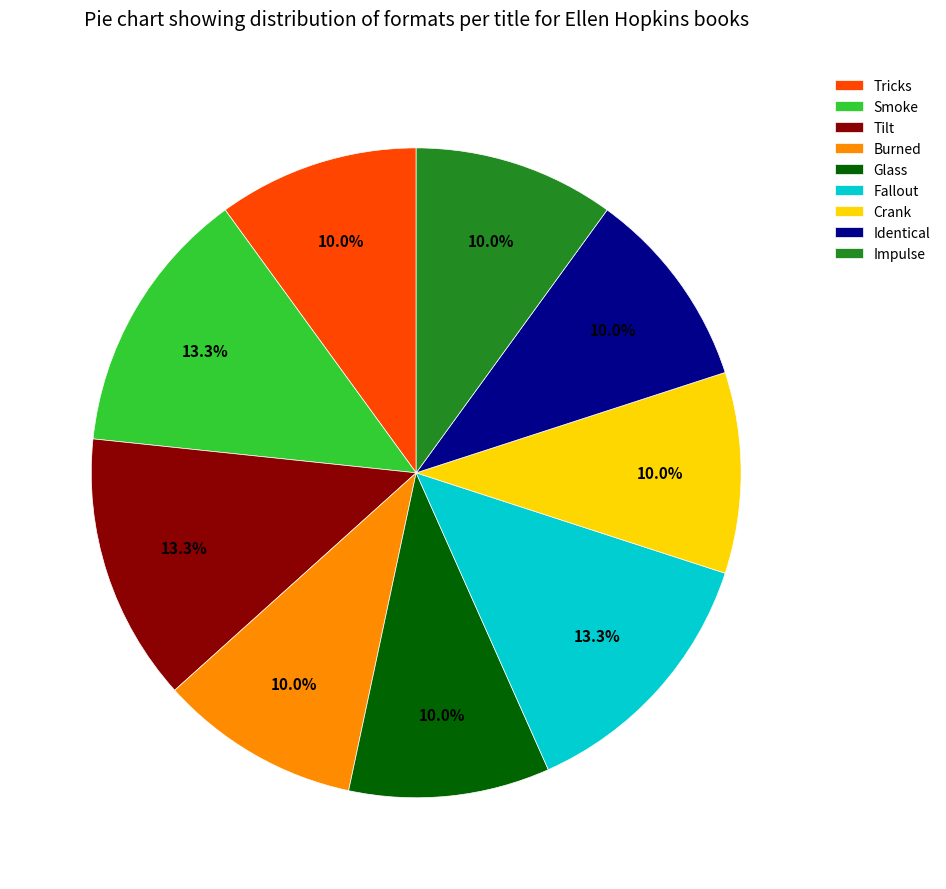

Does Burned represent more than half of the total?

No